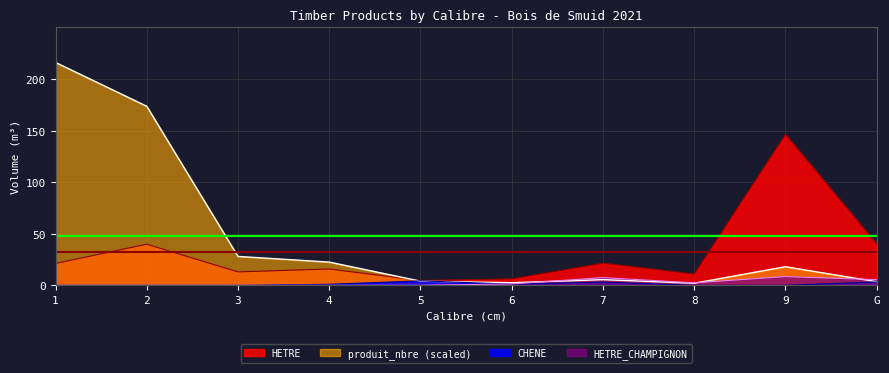

List the labels in order of CHENE value, smallest first.

1, 2, 3, 8, 9, 4, 6, 7, G, 5